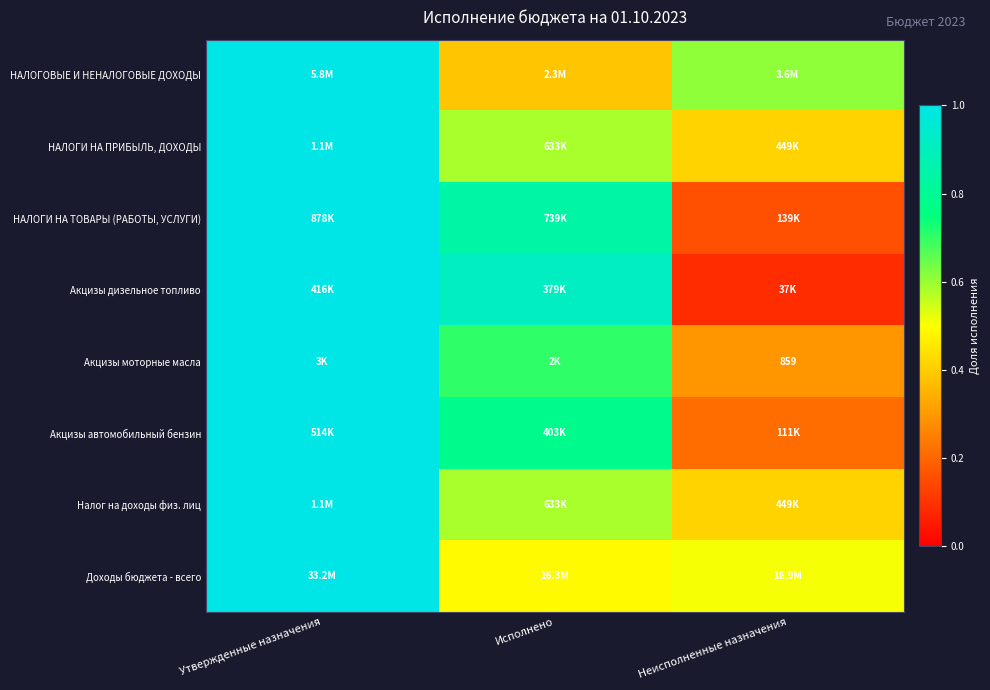

What is the difference between the maximum and minimum values in the НАЛОГИ НА ТОВАРЫ (РАБОТЫ, УСЛУГИ) series?

0.8